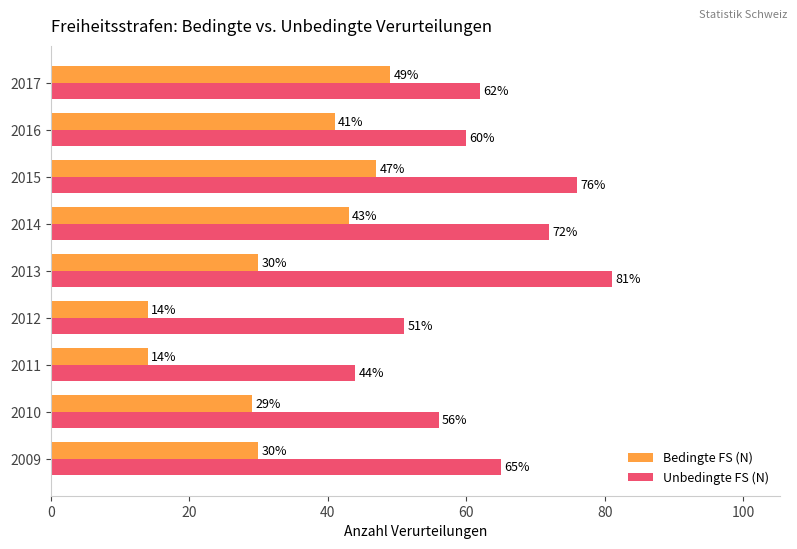

What value does the Unbedingte FS (N) series have at 2011?

44